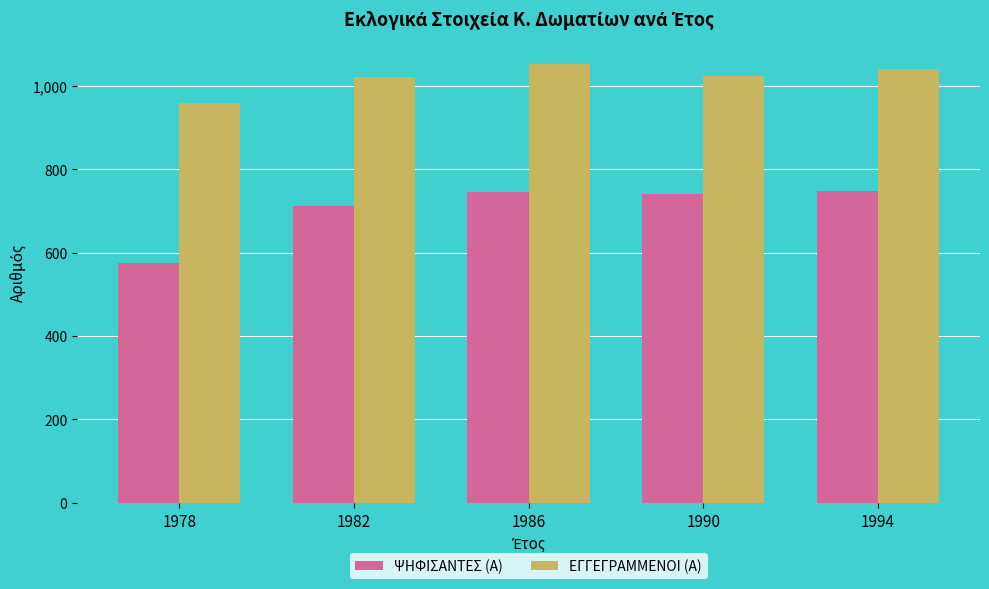

The value of ΕΓΓΕΓΡΑΜΜΕΝΟΙ (Α) at 1990 is 1342. True or false?

False